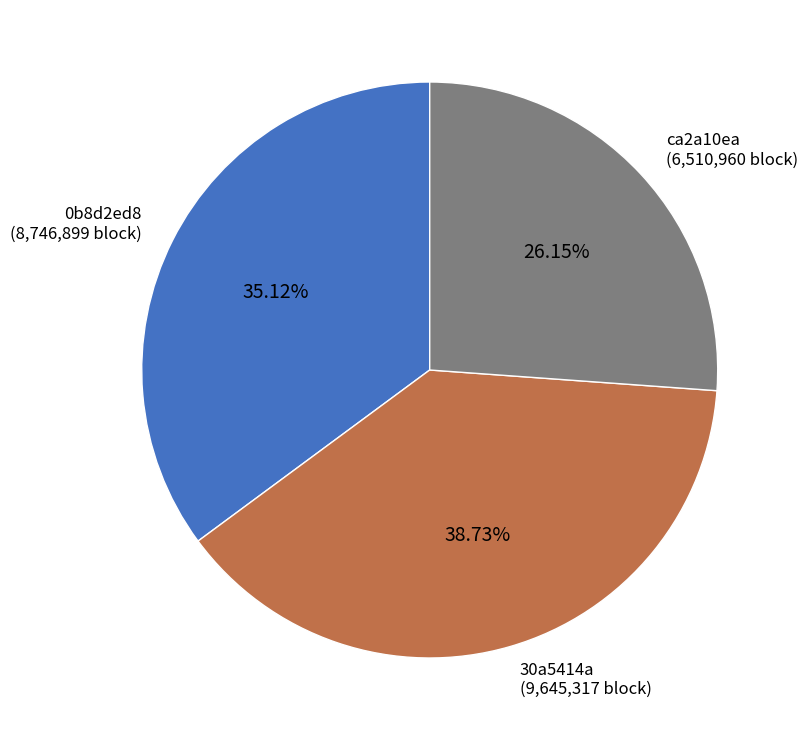

To the nearest percent, what is the difference between the largest and smallest slice percentages?

13%